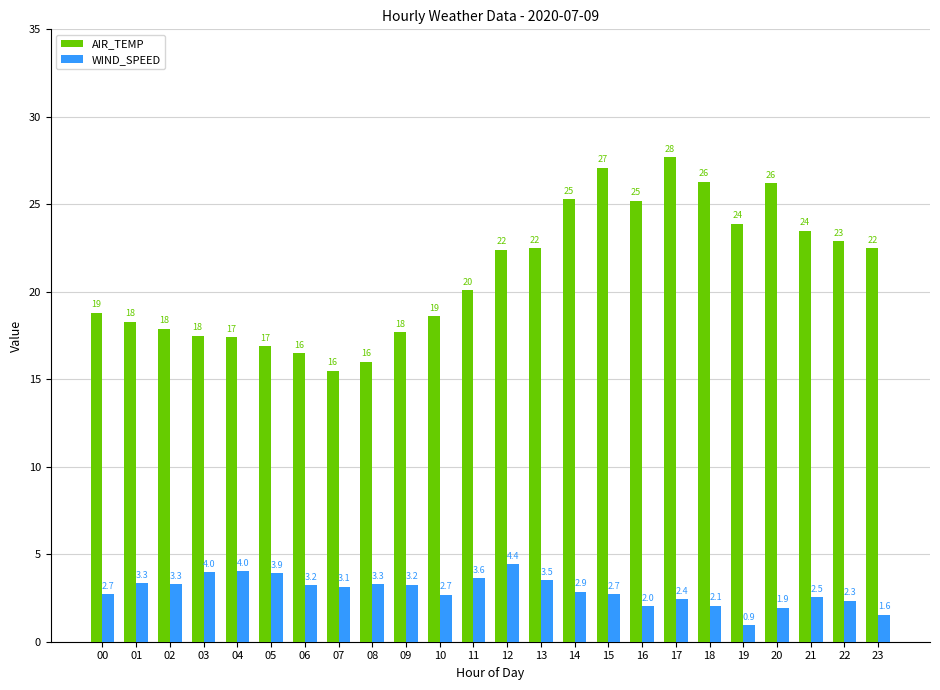

True or false: WIND_SPEED has a value of 2.3 at 22.

True